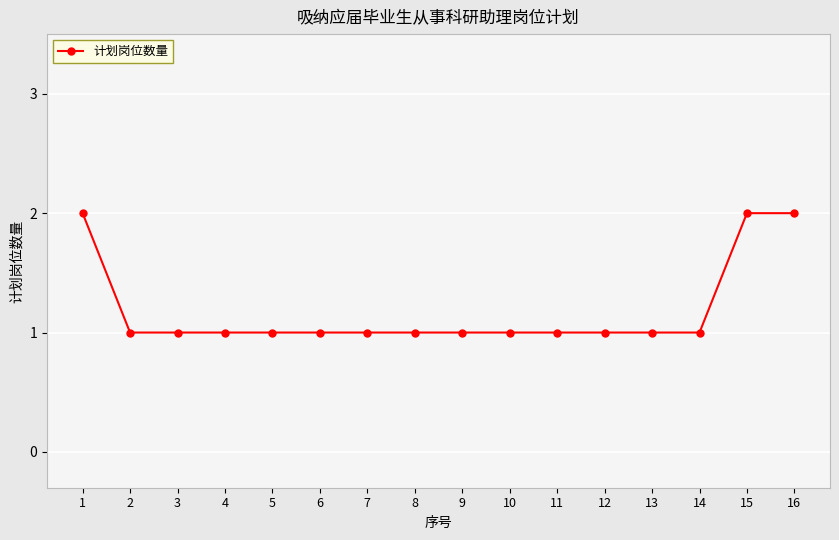

Reading right to left, list all the values displayed in this chart.

16=2	15=2	14=1	13=1	12=1	11=1	10=1	9=1	8=1	7=1	6=1	5=1	4=1	3=1	2=1	1=2